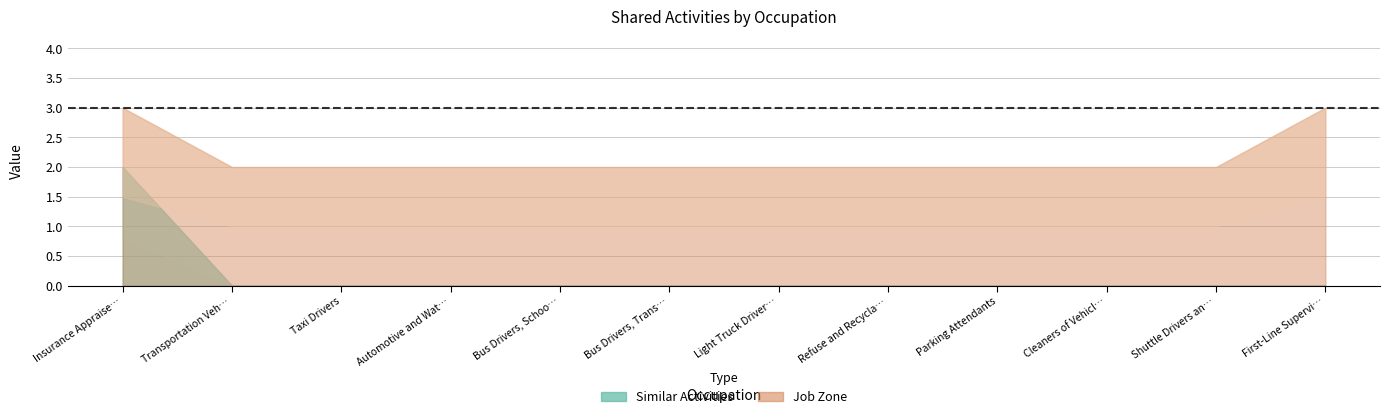

Which category has the highest value across all series?

Insurance Appraisers, Auto Damage